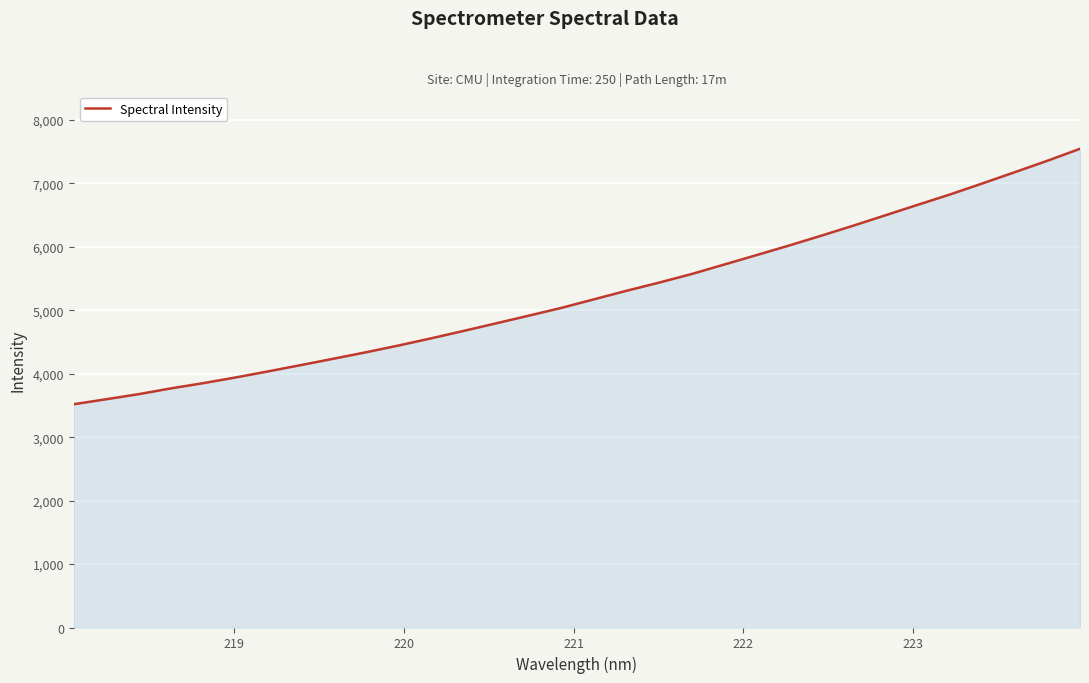

What is the maximum value shown in the chart?

7546.2